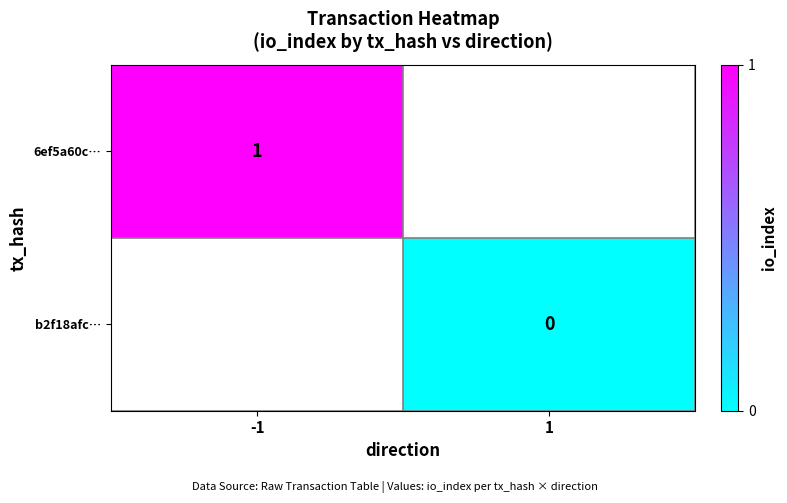

The 6ef5a60c… series shows 0 at -1. True or false?

False